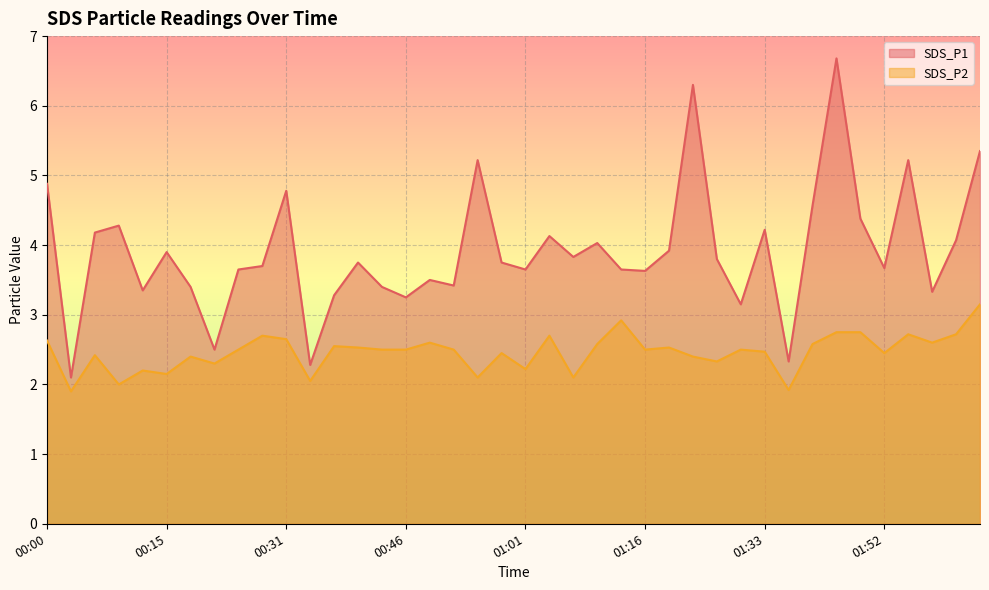

True or false: SDS_P2 and SDS_P1 intersect in this chart.

False